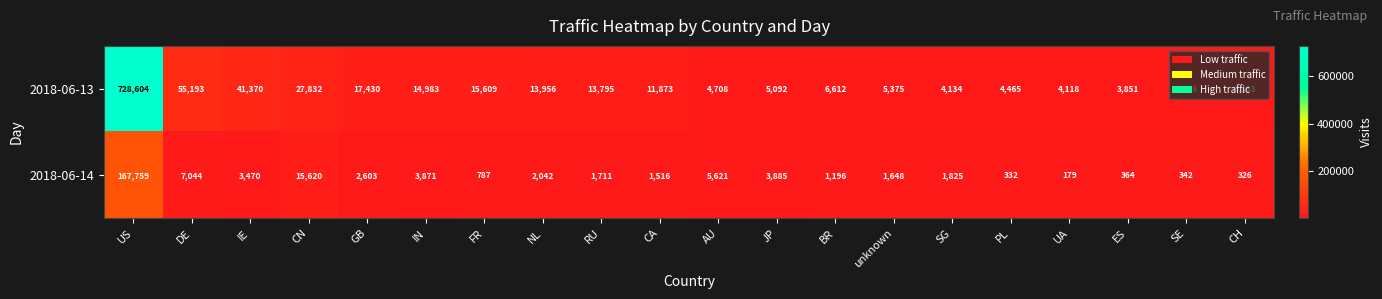

Where does the 2018-06-13 series first go above 11873?

US